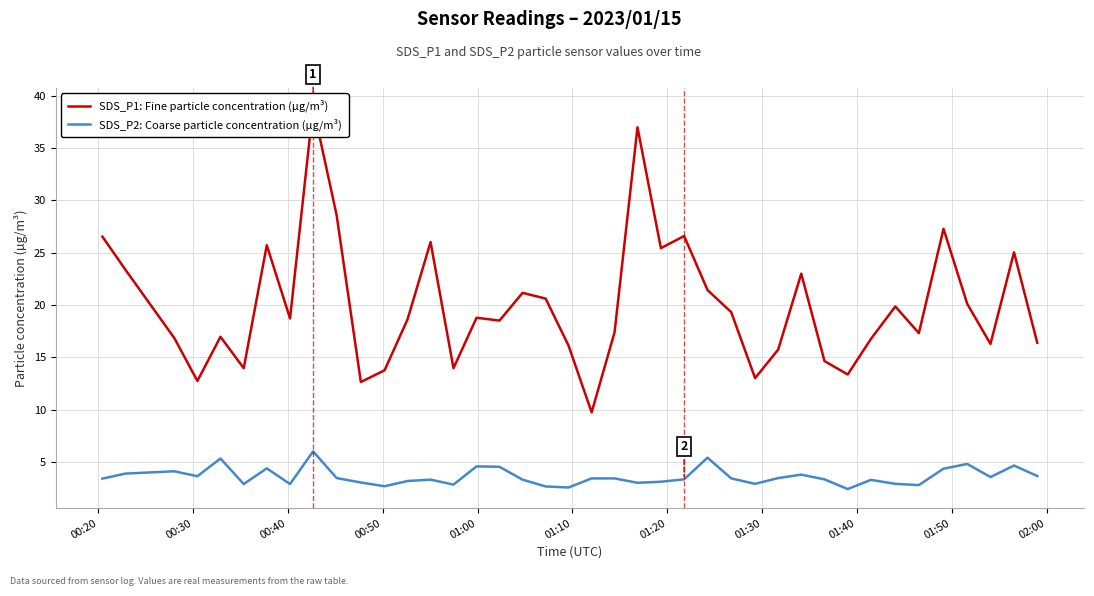

What is the highest value of the SDS_P2: Coarse particle concentration (µg/m³) series?

6.0